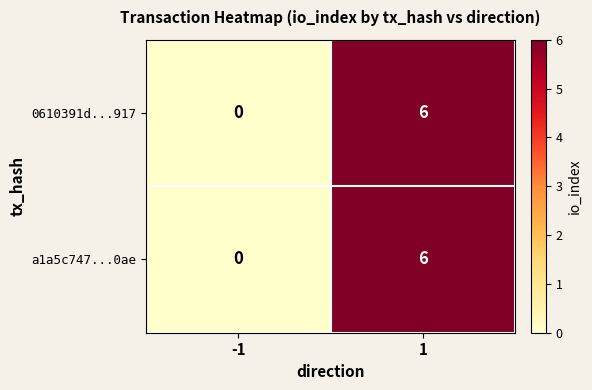

The a1a5c747...0ae series shows 6 at 1. True or false?

True